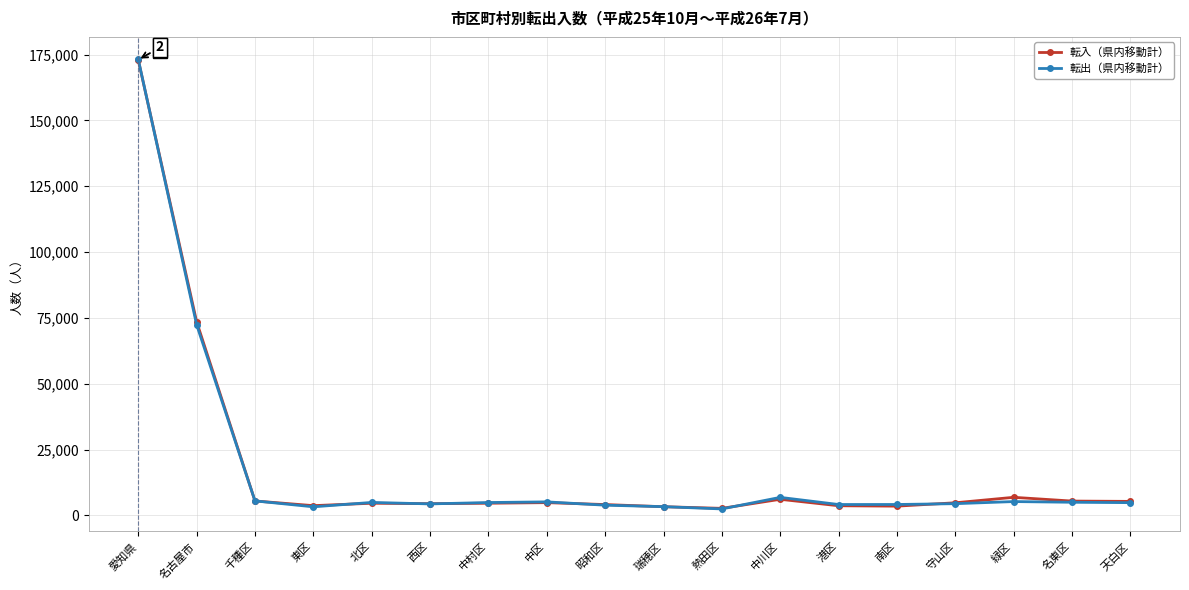

What is the difference between the maximum and minimum values in the 転入（県内移動計） series?

170314